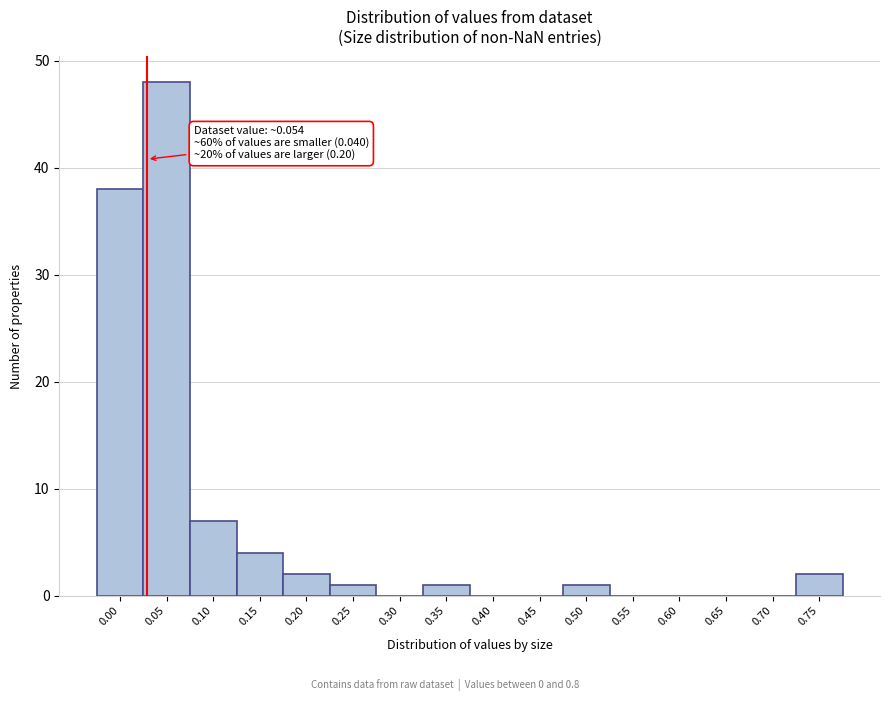

Reading left to right, extract all data points from this chart.

0.00=38	0.05=48	0.10=7	0.15=4	0.20=2	0.25=1	0.30=0	0.35=1	0.40=0	0.45=0	0.50=1	0.55=0	0.60=0	0.65=0	0.70=0	0.75=2